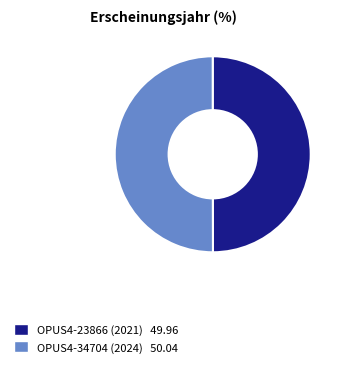

How many segments does this pie chart have?

2